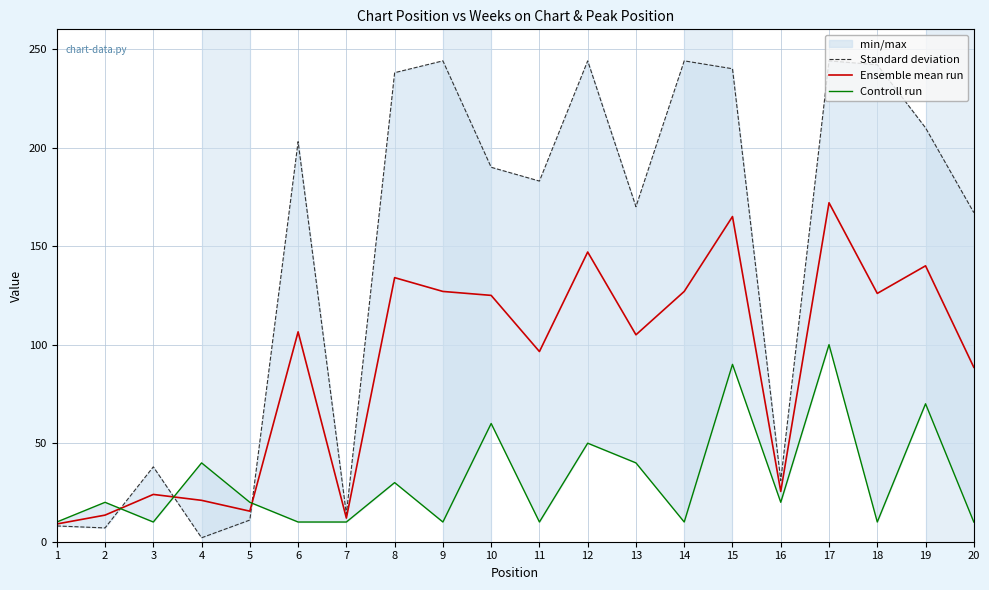

Is it true that Ensemble mean run equals 134.0 at 8?

True